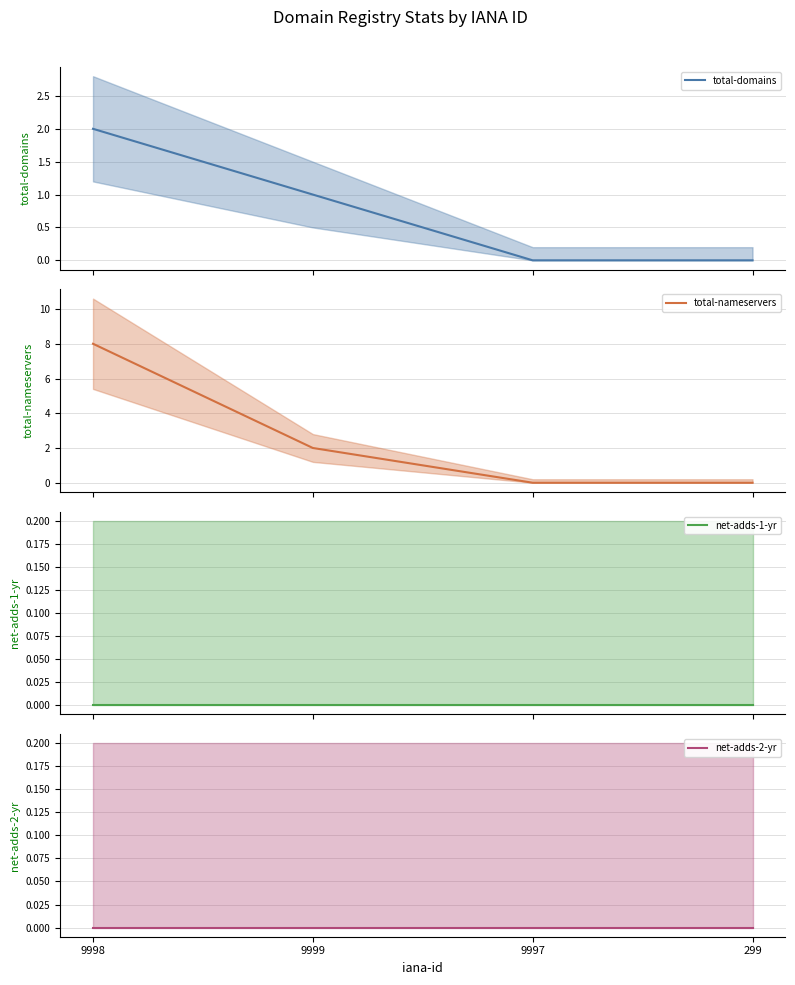

True or false: net-adds-2-yr has more than 1 interior local peaks.

False